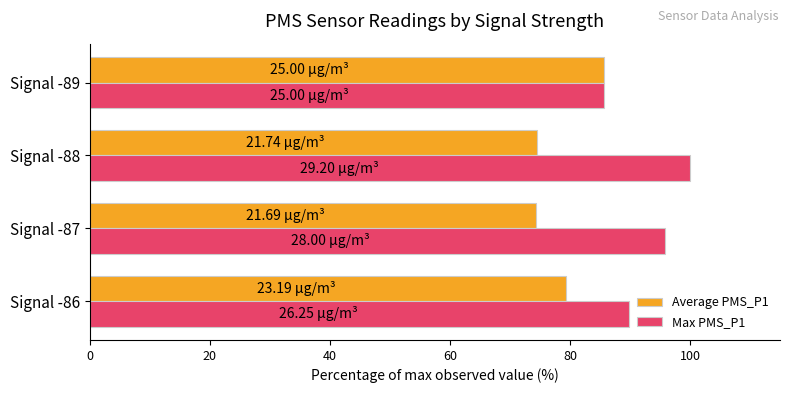

Is the value of Max PMS_P1 at Signal -86 greater than the value of Average PMS_P1 at Signal -89?

Yes